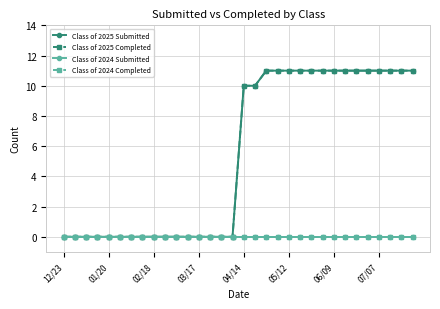

Is this an area chart (filled region under the line)?

No